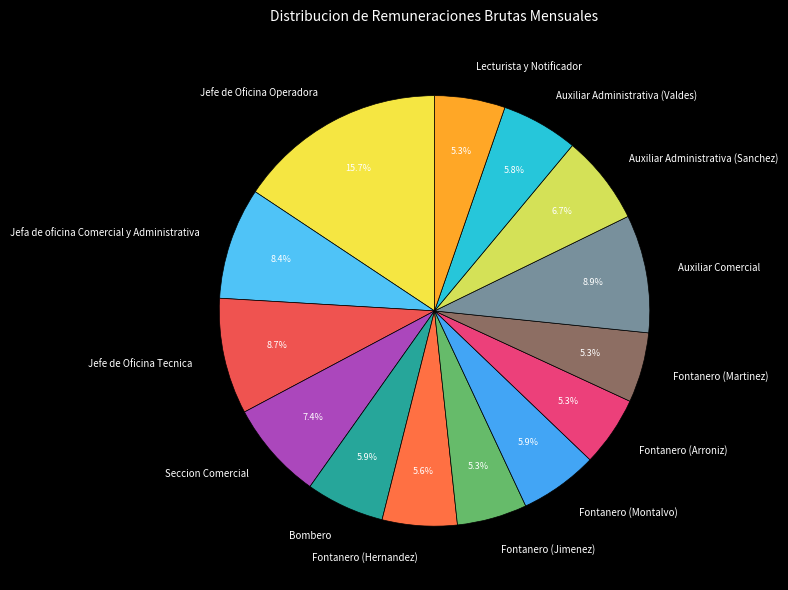

How many slices are in this pie chart?

14